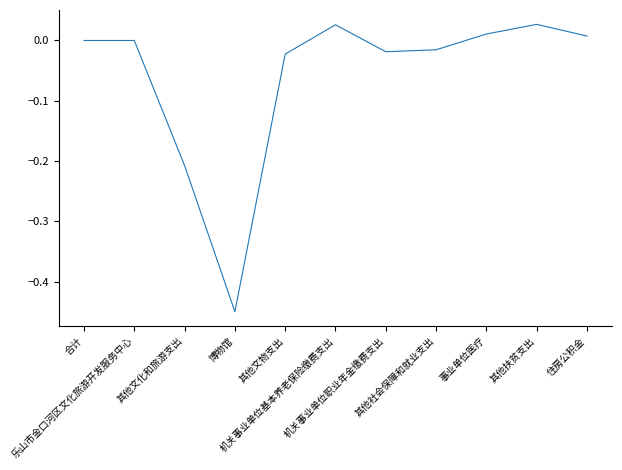

Does the chart display data point markers on the line(s)?

No